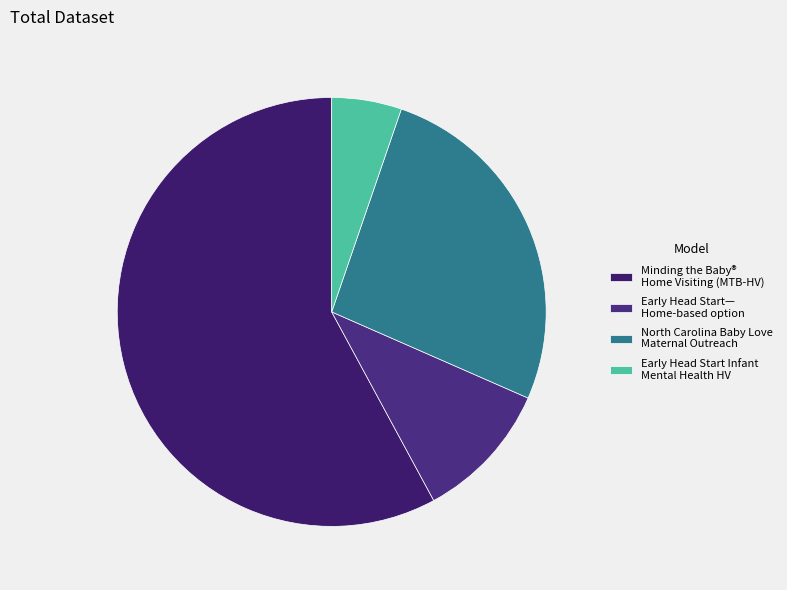

Is there any slice that represents more than half of the pie?

Yes